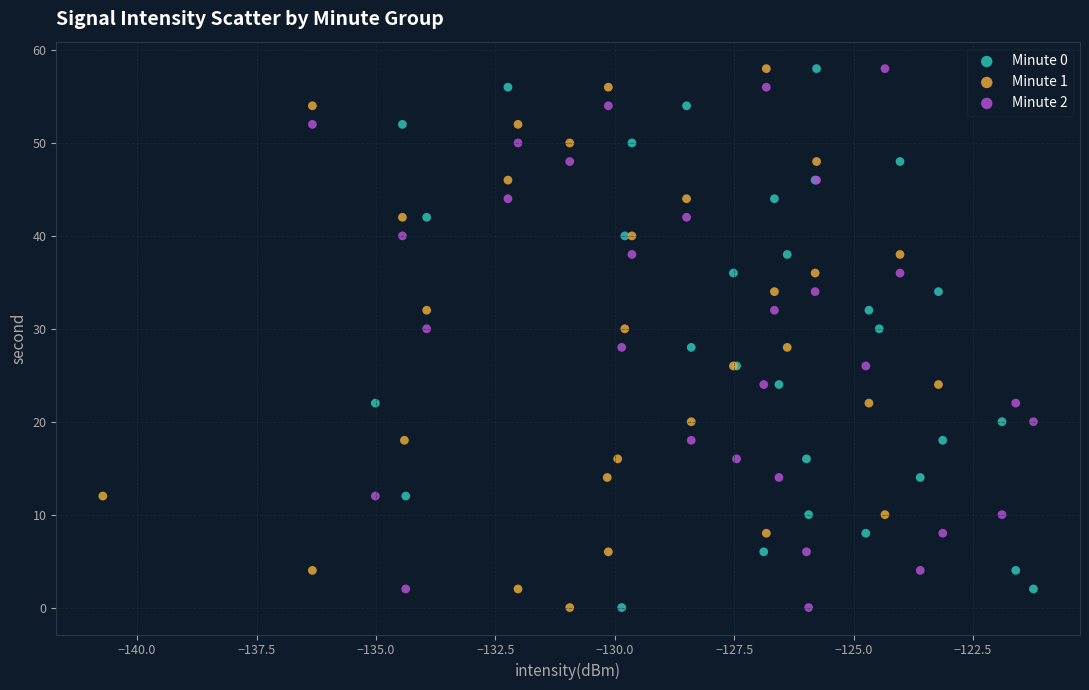

What are all the series names shown in the legend?

Minute 0, Minute 1, Minute 2